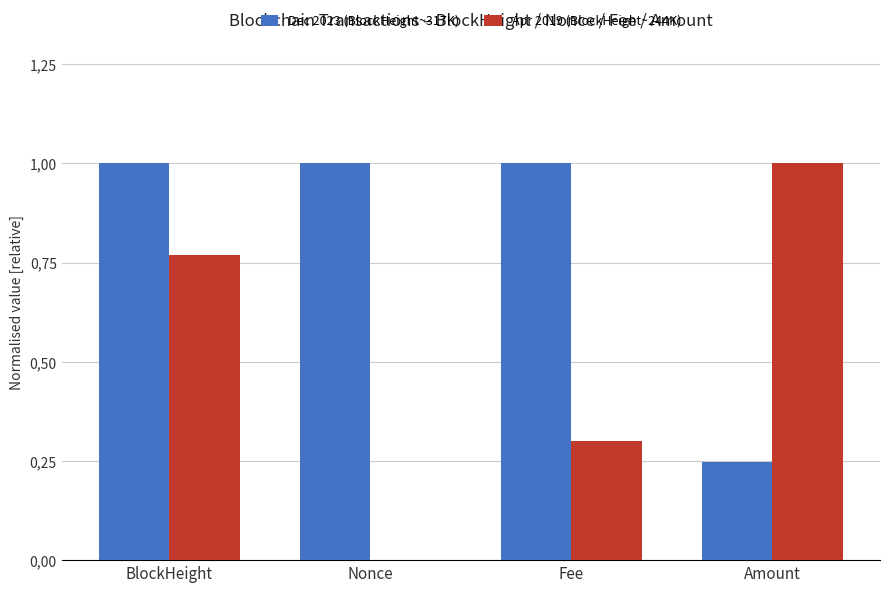

At Nonce, list the series in order from smallest to largest.

Apr 2019 (BlockHeight~244K), Dec 2023 (BlockHeight~317K)